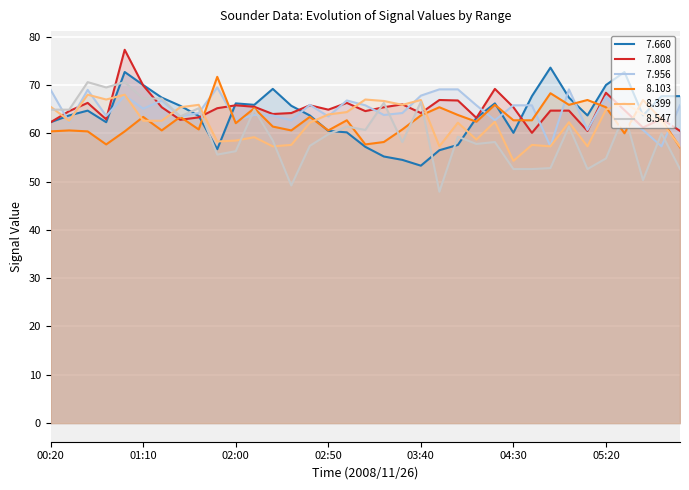

True or false:   7.660 has more than 2 points higher than both neighbors.

True